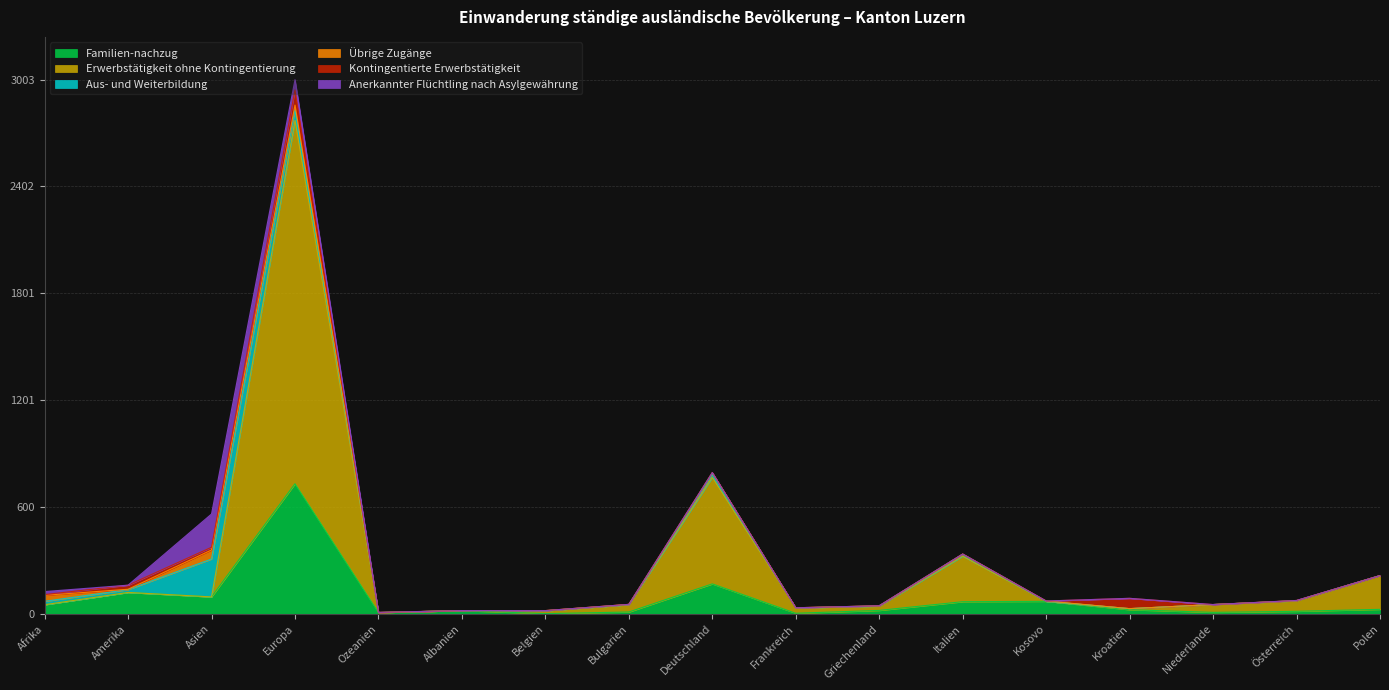

True or false: Familien-nachzug and Kontingentierte Erwerbstätigkeit cross at least once.

True